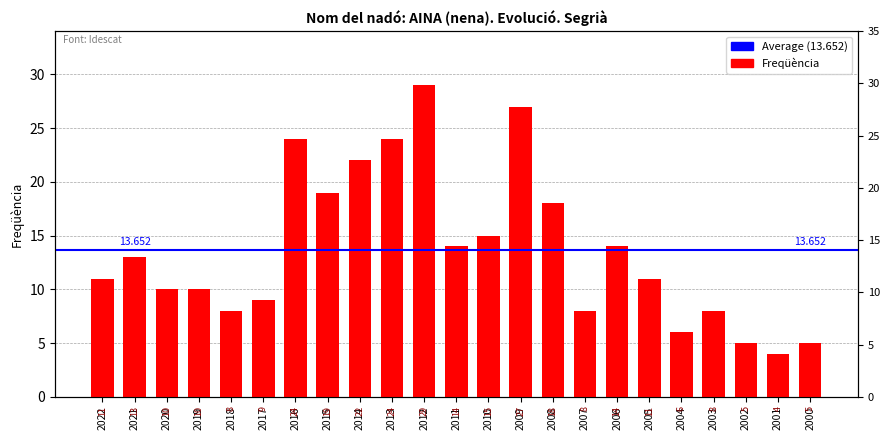

What is the sum of all values?

314